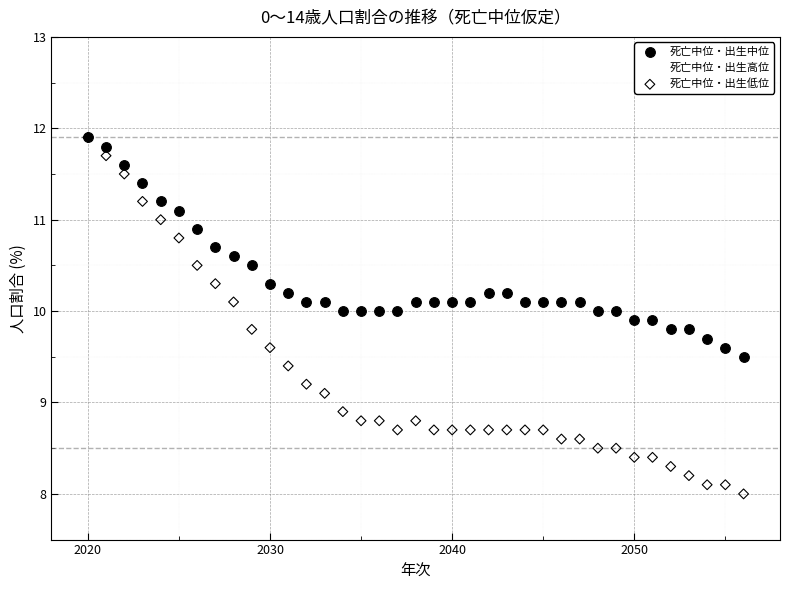

Which series has the largest Y range (max minus min)?

死亡中位・出生低位